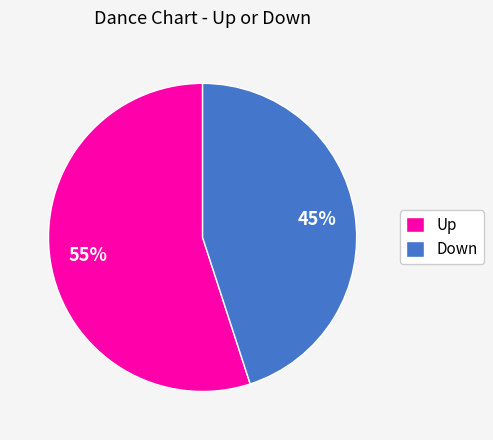

What is the ratio of the value at Up to the value at Down?

1.2